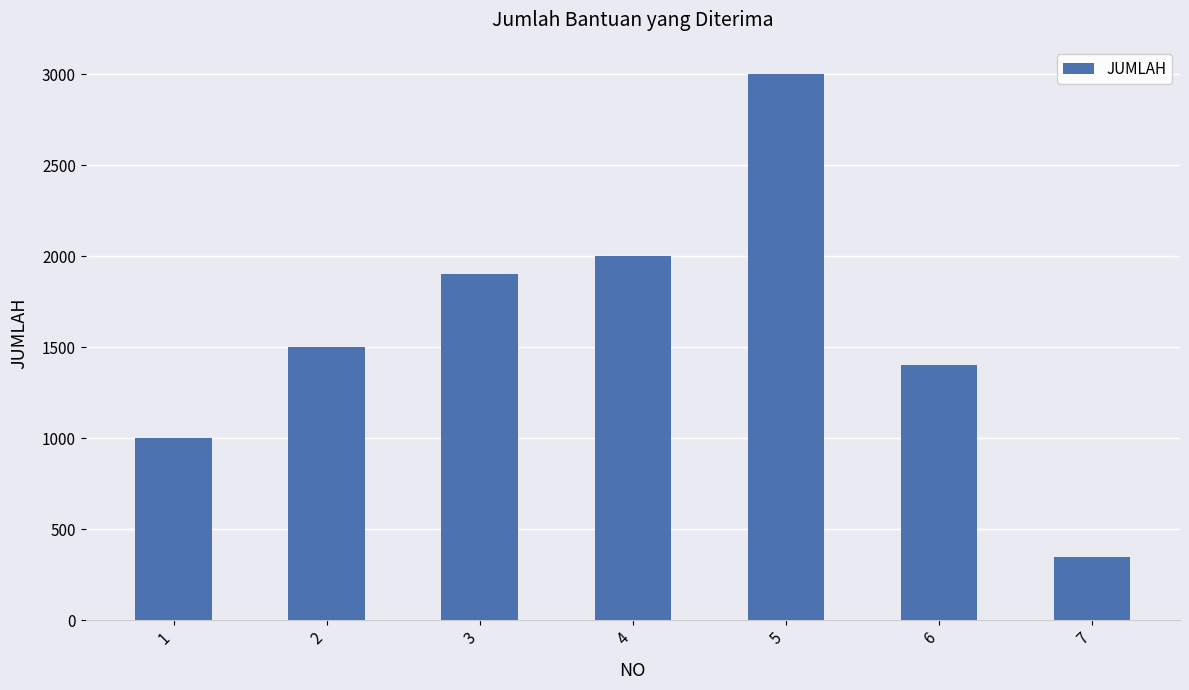

The value at 7 is 493. True or false?

False